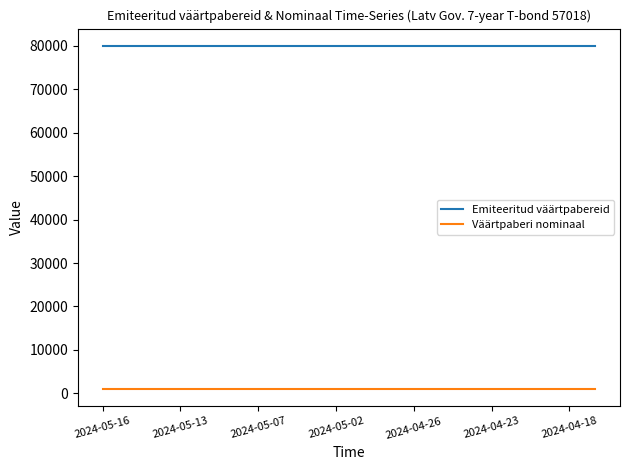

How many lines are shown in the chart?

2